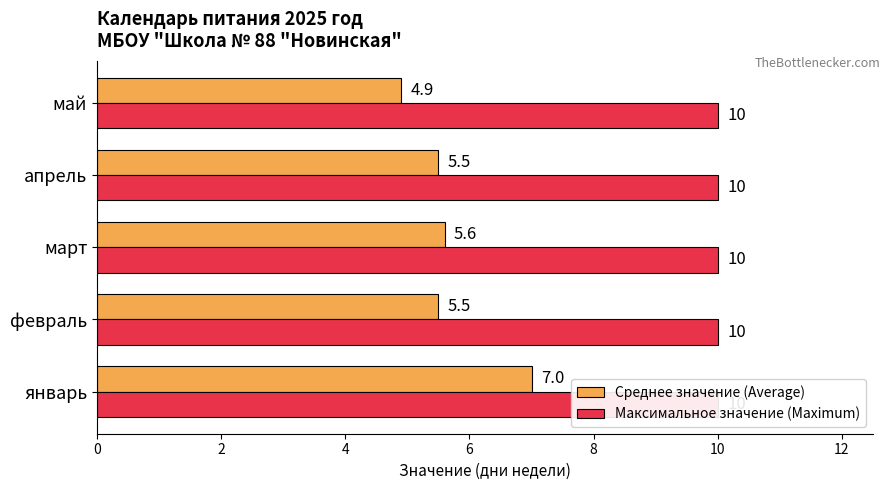

The value of Максимальное значение (Maximum) at 4 is 0.2. True or false?

False